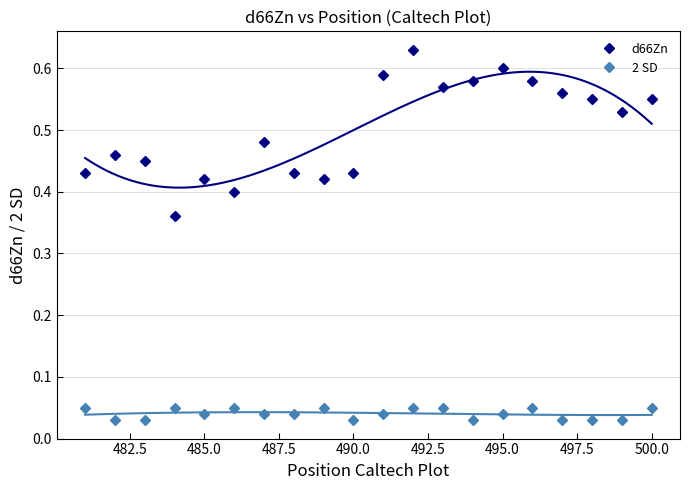

Is it true that d66Zn equals 0.9 at 495.0?

False